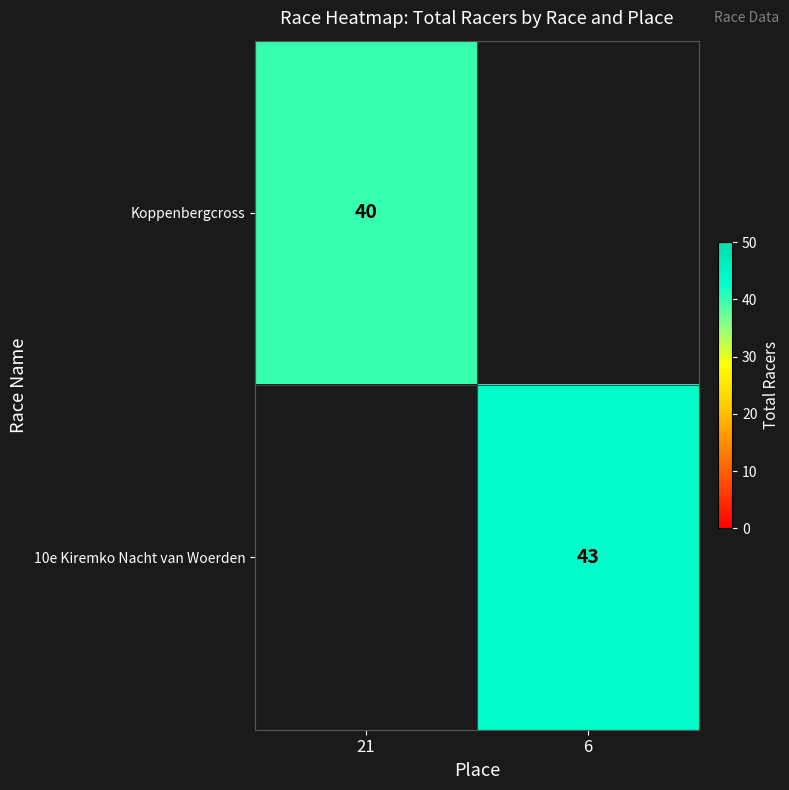

True or false: Koppenbergcross has a value of 40 at 21.

True